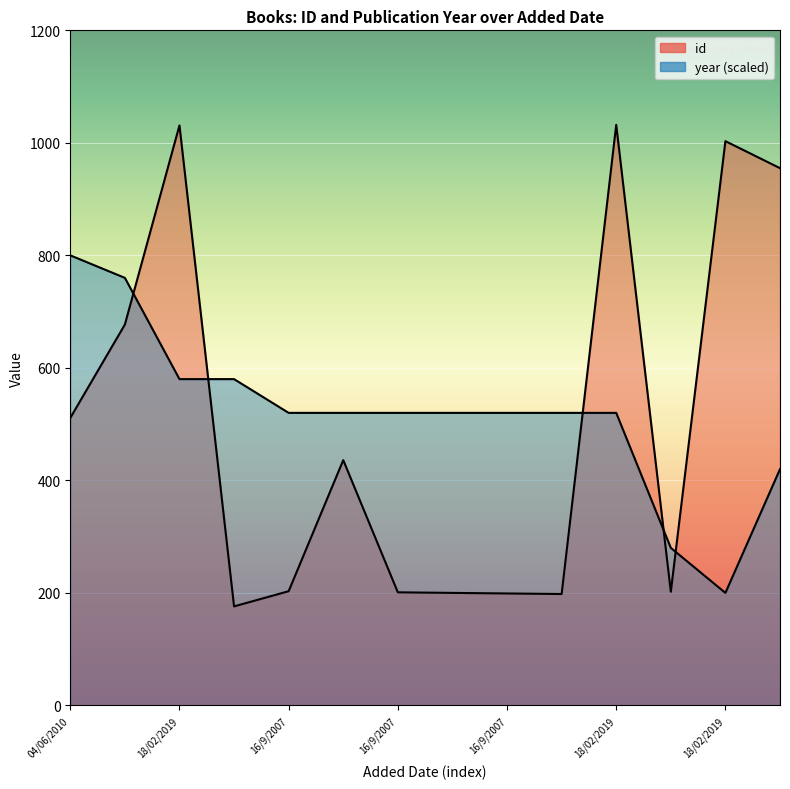

How many data points in id are less than 436?

7